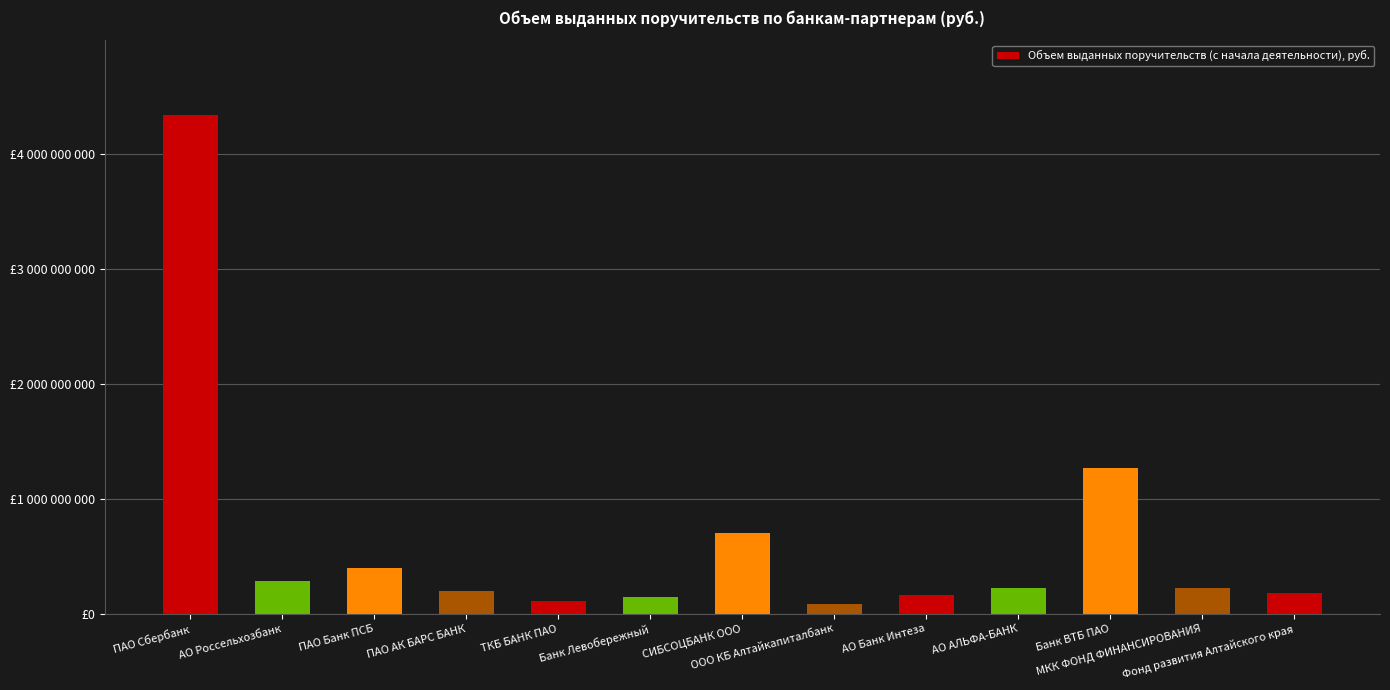

What is the label of the 8th bar from the right?

Банк Левобережный